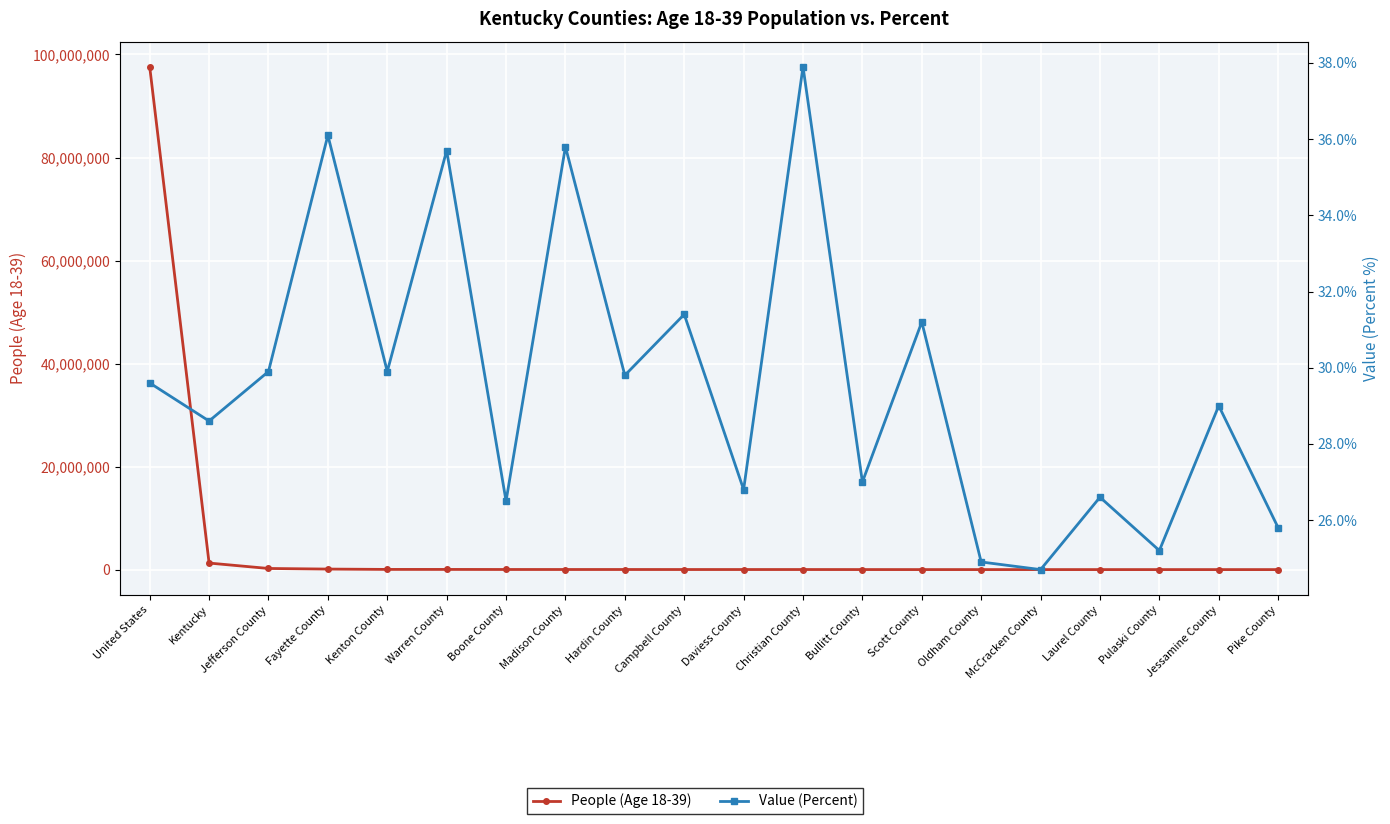

What is the total value across all series at Boone County?

35730.5